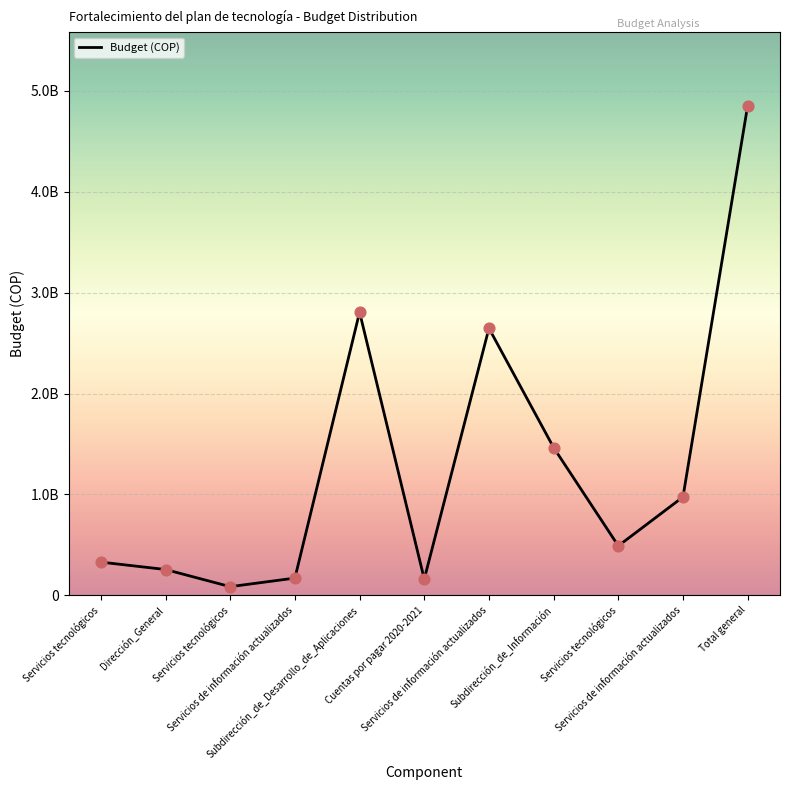

What is the change in value from Servicios tecnológicos to Cuentas por pagar 2020-2021?

+74726889